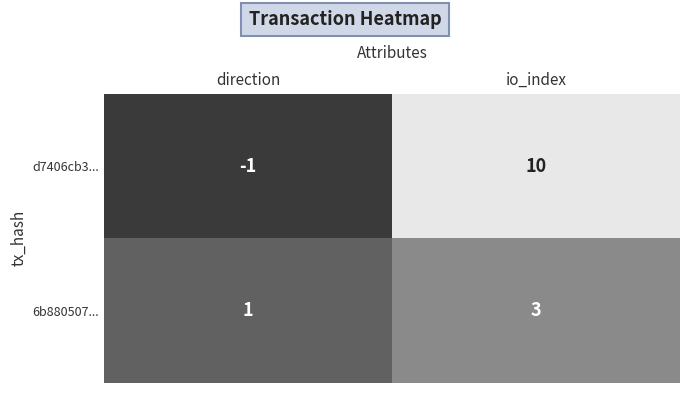

Reading left to right, extract all data points from this chart.

d7406cb3...: direction=-1	io_index=10
6b880507...: direction=1	io_index=3